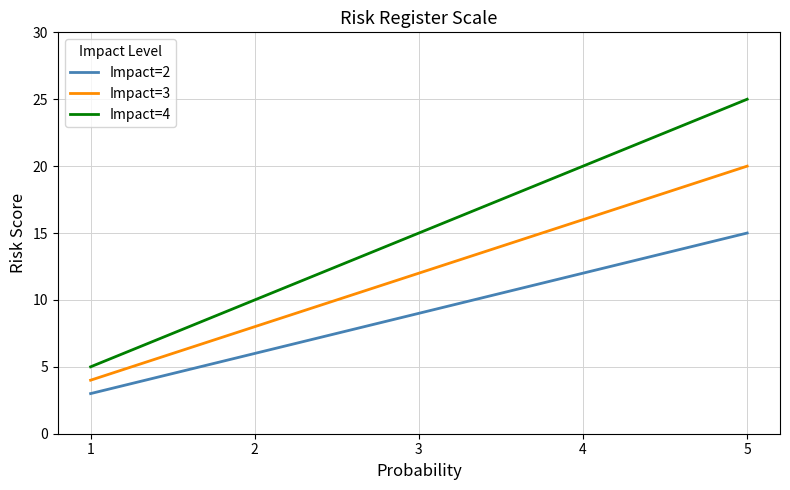

List the series in order of their overall mean, lowest first.

Impact=2, Impact=3, Impact=4